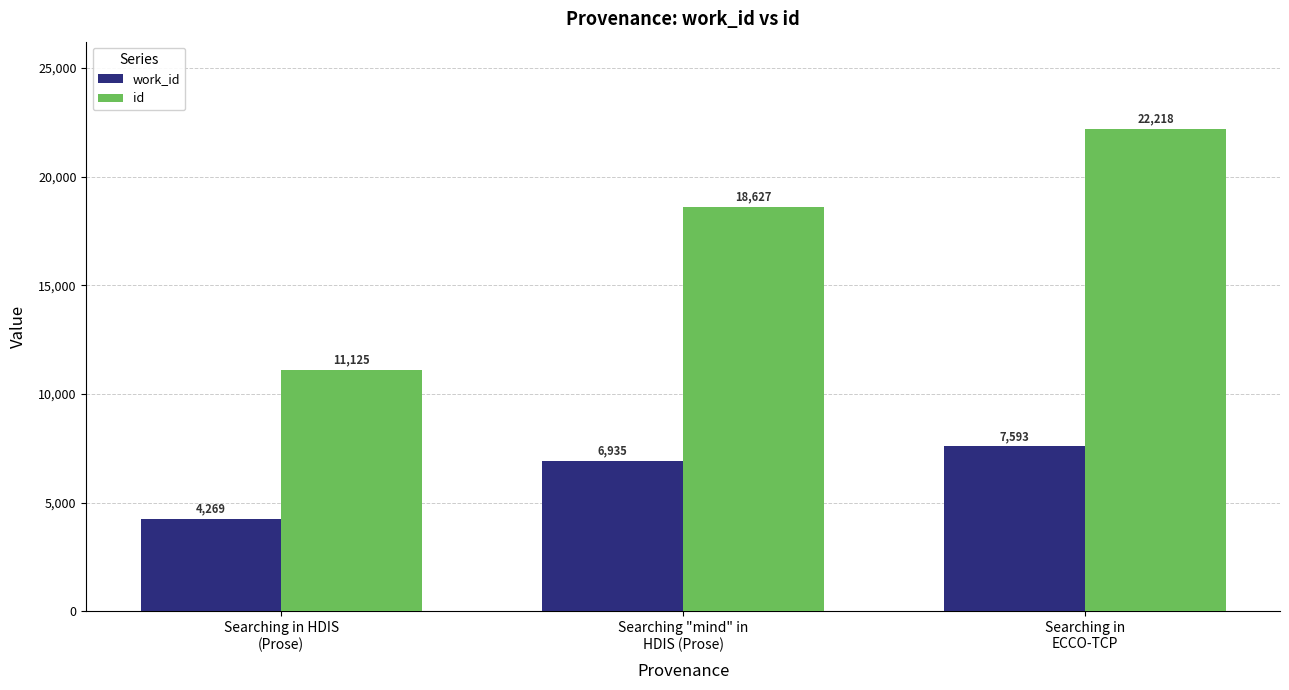

True or false: work_id has a value of 4263 at Searching "mind" in
HDIS (Prose).

False